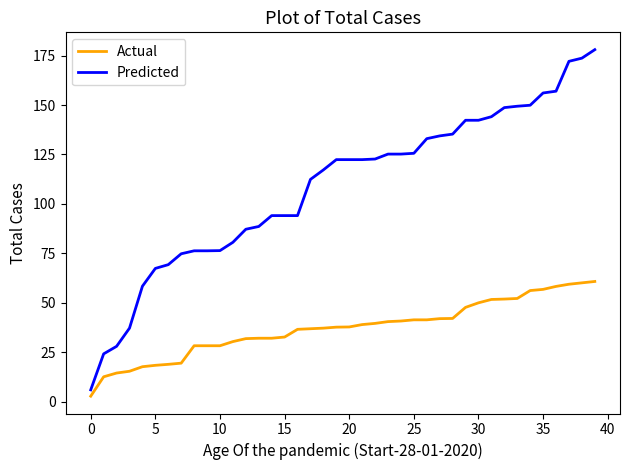

True or false: Predicted and Actual intersect in this chart.

False